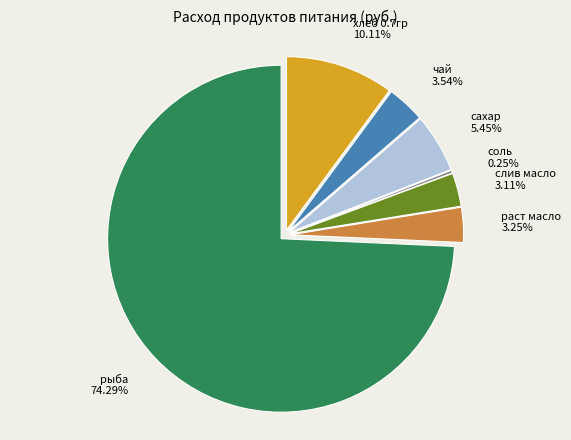

How many segments does this pie chart have?

7